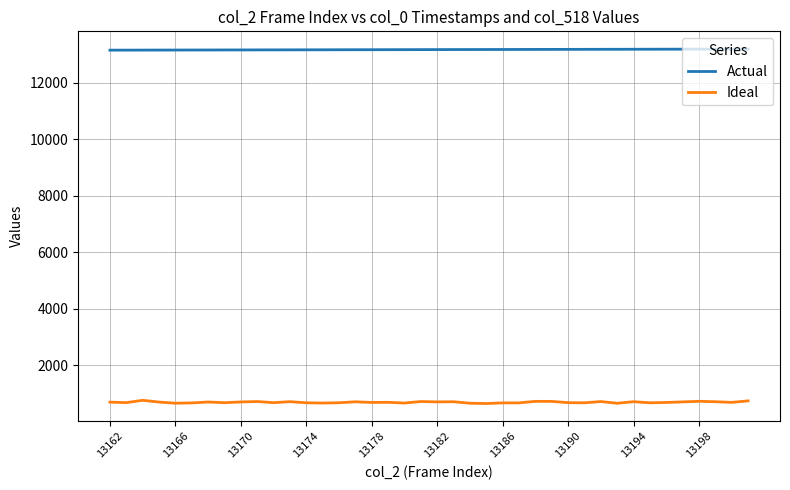

What is the smallest value displayed?

653